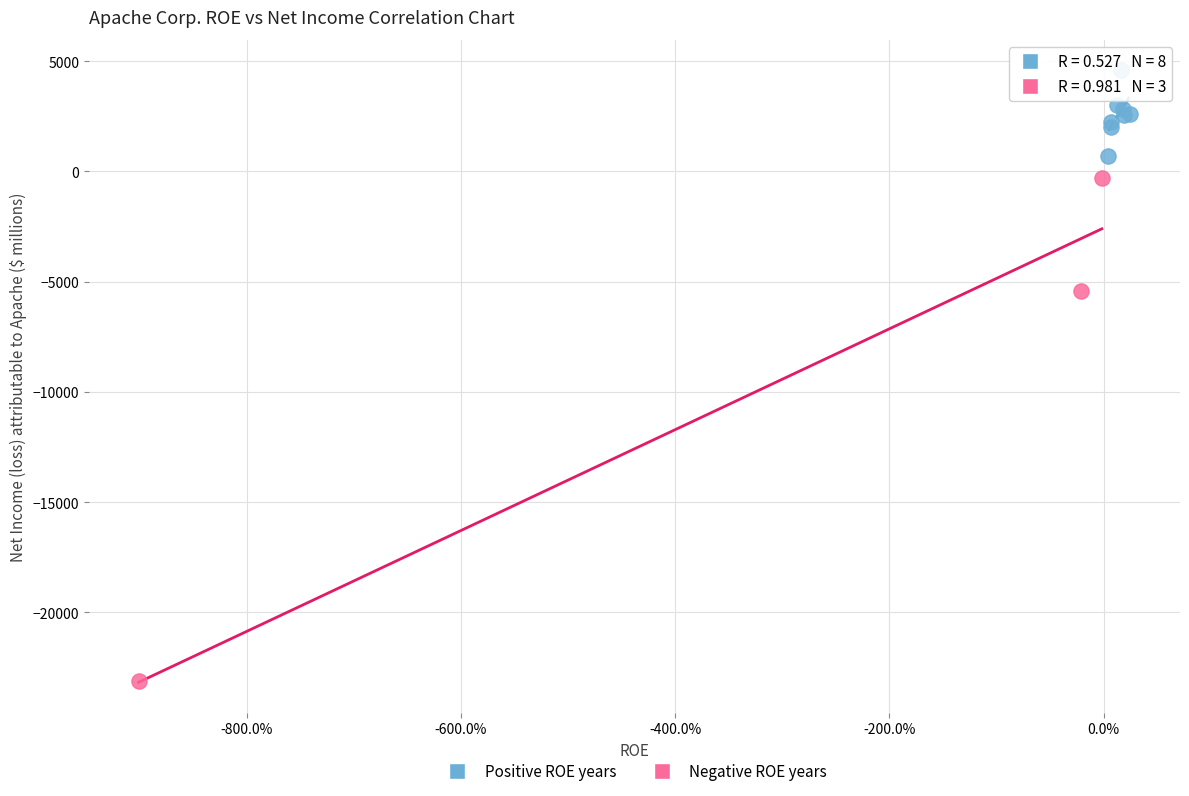

Which series has the largest Y range (max minus min)?

Negative ROE years